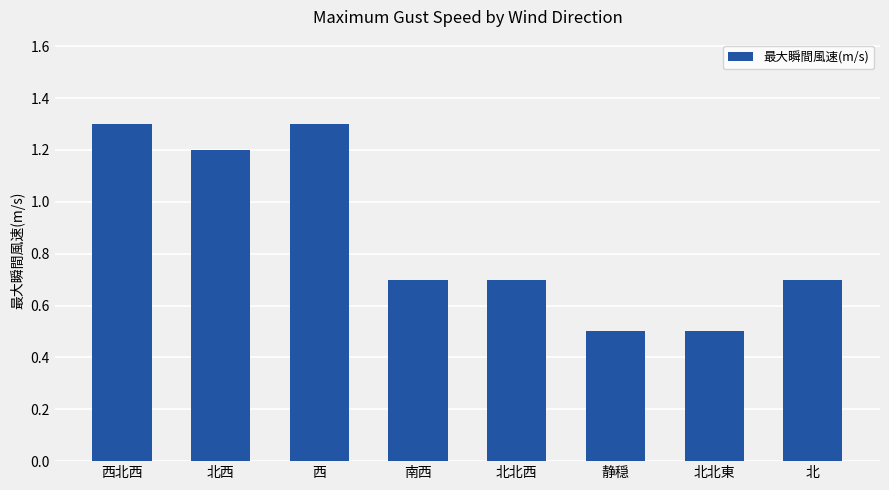

Is it true that the value at 南西 is 0.4?

False